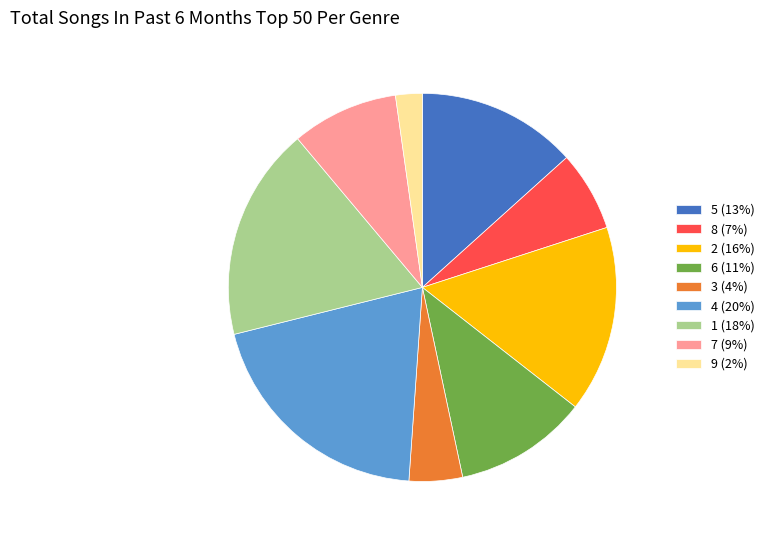

How many segments does this pie chart have?

9